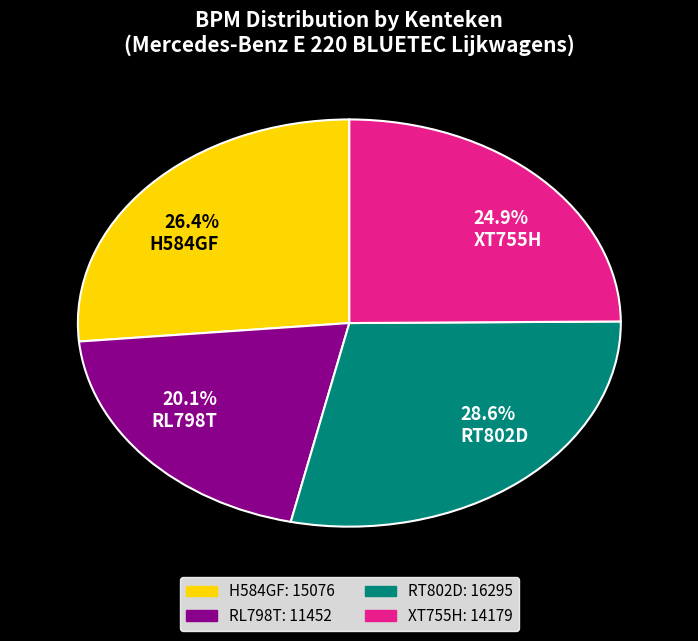

How many segments does this pie chart have?

4